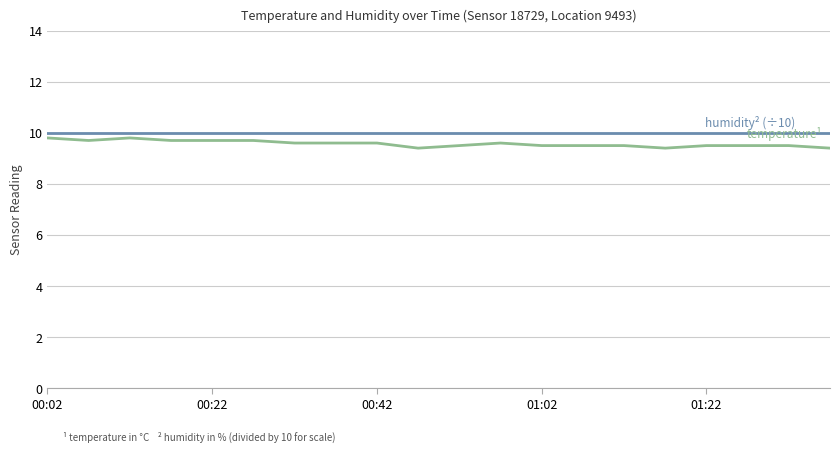

What is the smallest value displayed?

9.4